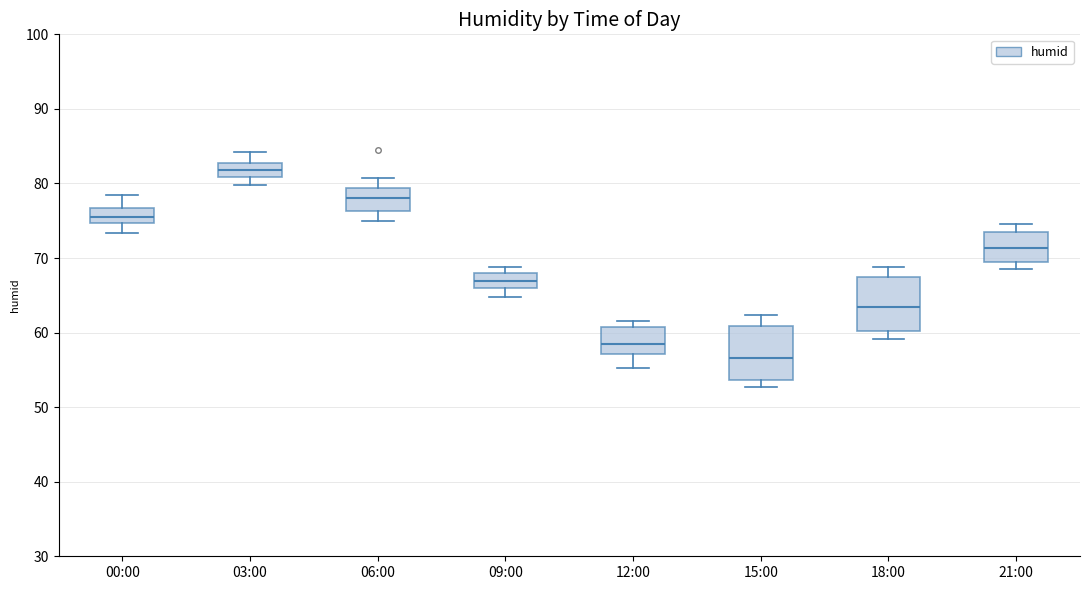

Reading left to right, transcribe this box plot: for each box, give where its median line is, the range the box spans, and where its two whiskers end, as read against the y-axis. The values are not printed on the chart, so give them approximately, as read against the axis.

00:00: median 76, box 75 to 77, whiskers 73 to 79
03:00: median 82, box 81 to 83, whiskers 80 to 84
06:00: median 78, box 76 to 79, whiskers 75 to 81
09:00: median 67, box 66 to 68, whiskers 65 to 69
12:00: median 59, box 57 to 61, whiskers 55 to 62
15:00: median 57, box 54 to 61, whiskers 53 to 62
18:00: median 63, box 60 to 67, whiskers 59 to 69
21:00: median 71, box 69 to 74, whiskers 69 (just below the box's lower edge) to 75